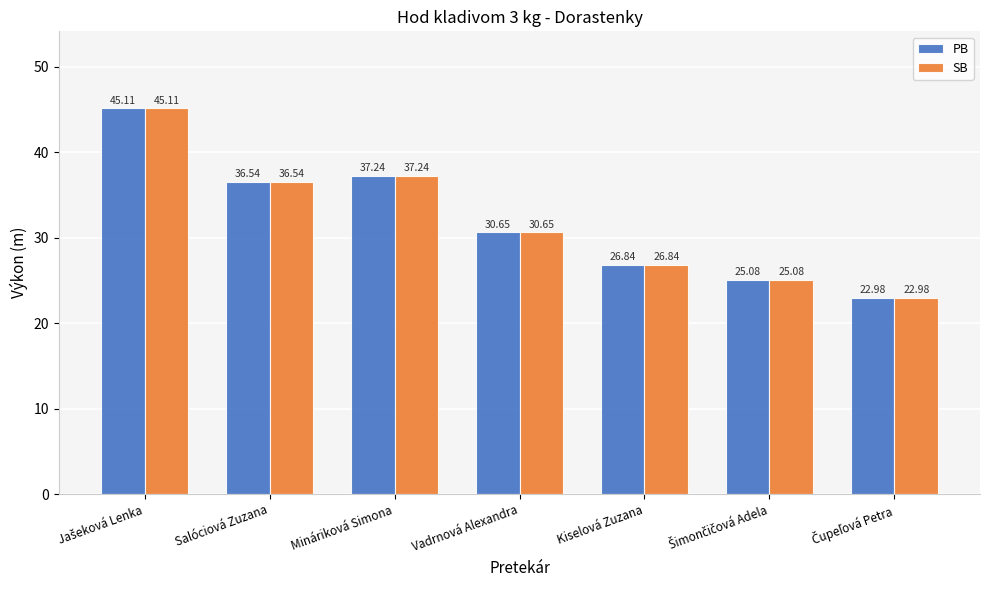

How many data points in PB are less than 30?

3